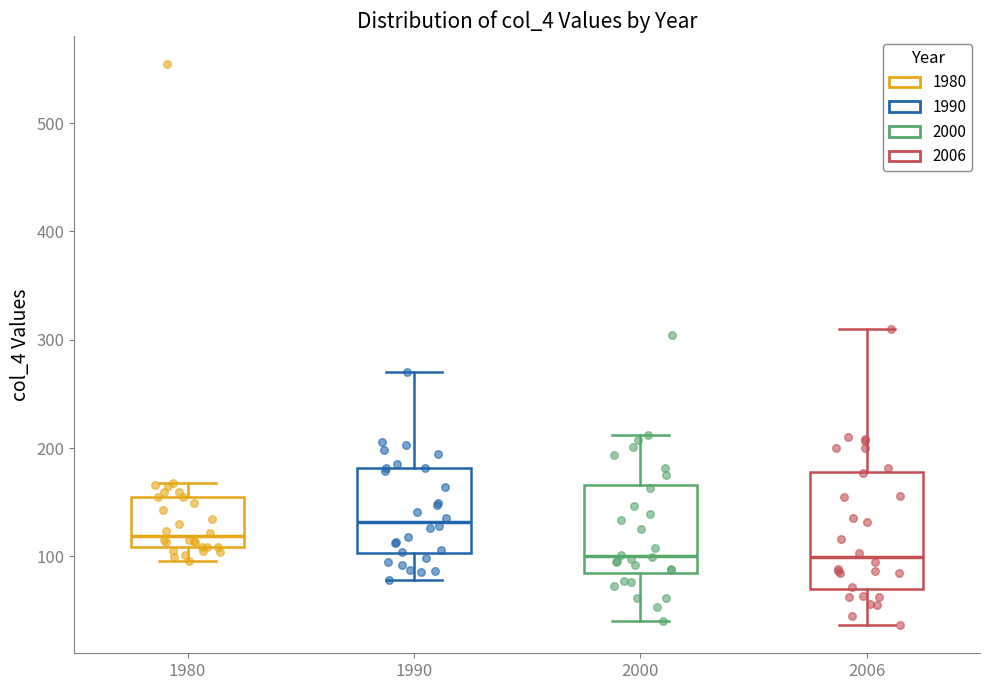

Comparing the boxes themselves (not the whiskers), which one is the tallest?

2006